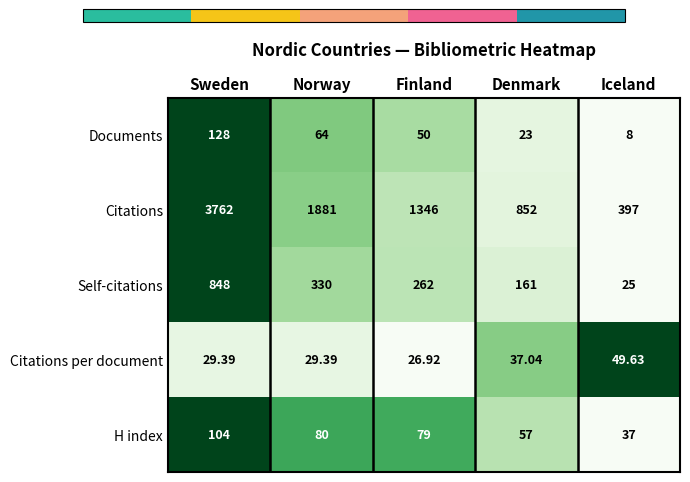

Rank the series at Sweden from lowest to highest value.

Citations per document, H index, Documents, Self-citations, Citations